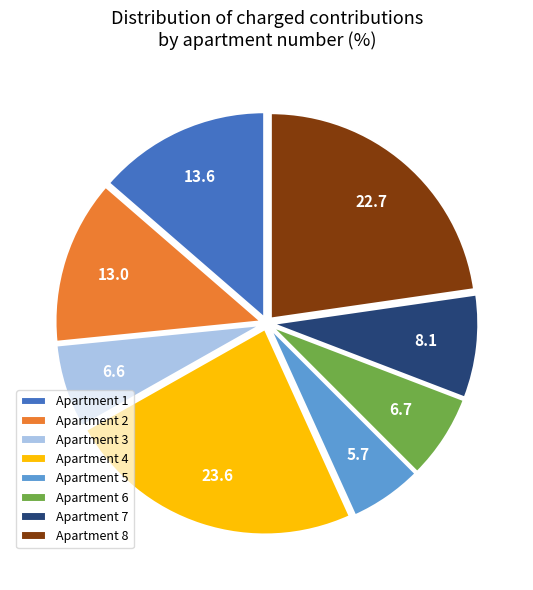

Is there any slice that represents more than half of the pie?

No